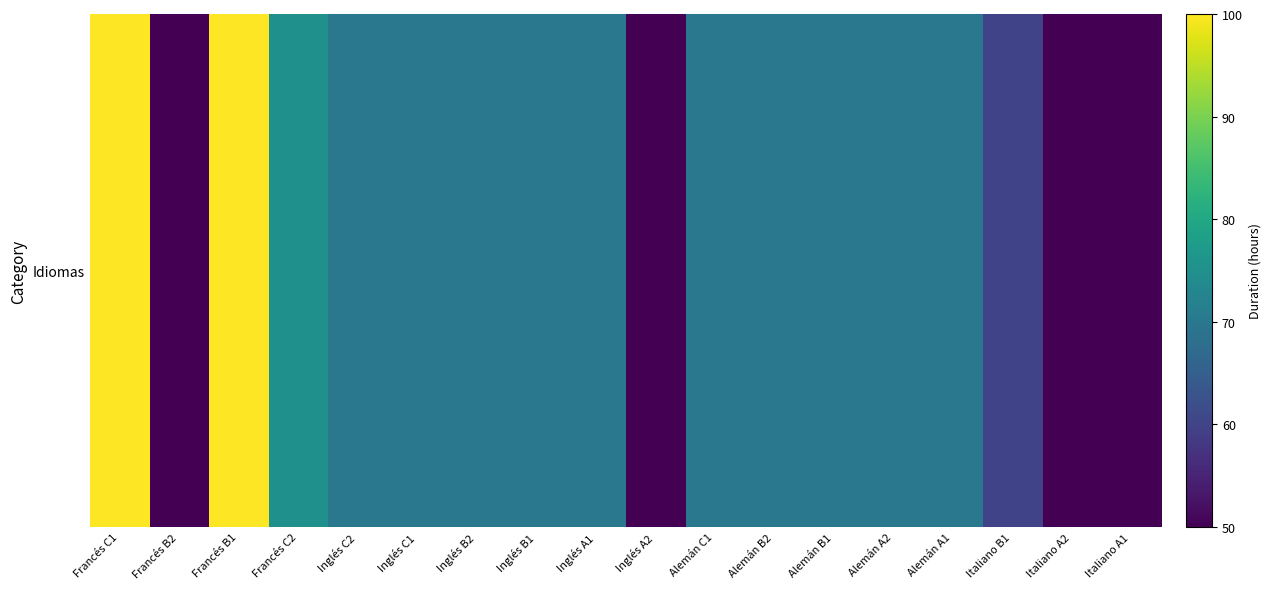

What is the change in value from Francés C1 to Alemán B2?

-30